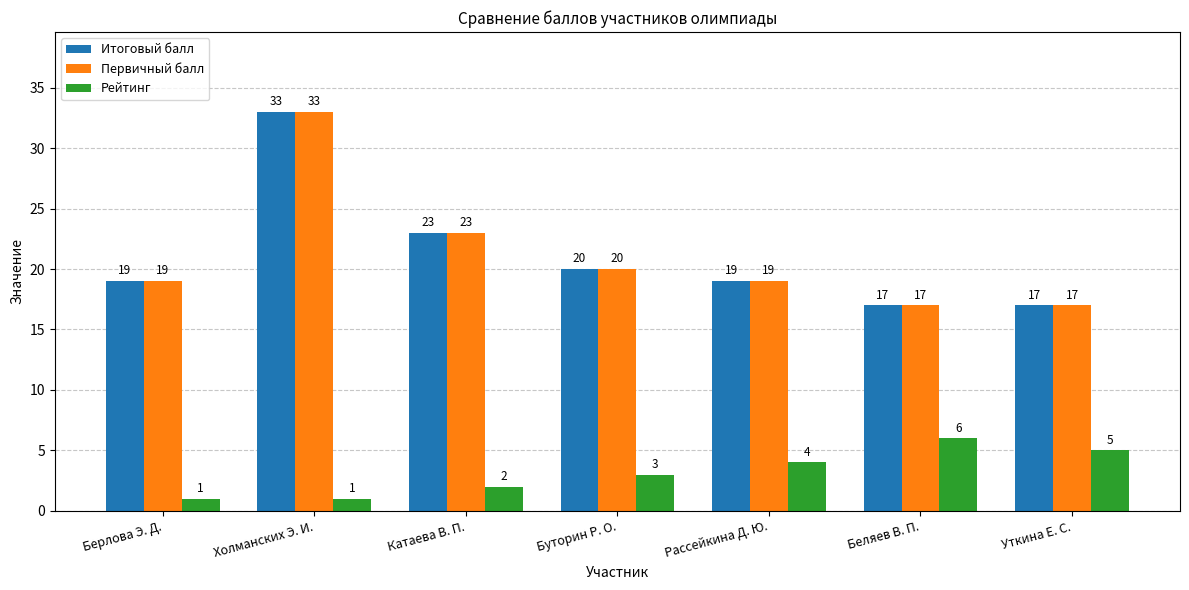

What value does the Итоговый балл series have at Холманских Э. И., to the nearest 5?

35